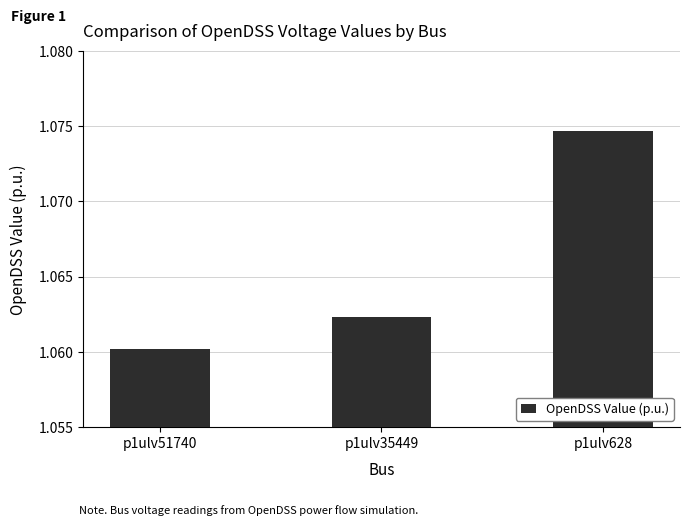

At which label is the value closest to 1?

p1ulv51740